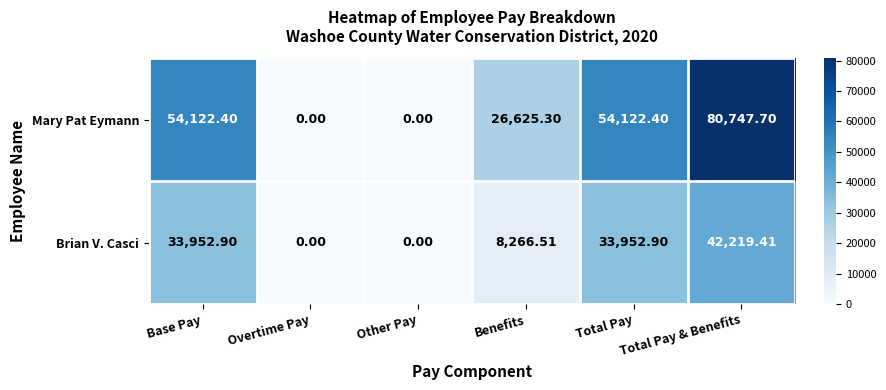

Which label corresponds to the largest value in the chart?

Total Pay & Benefits